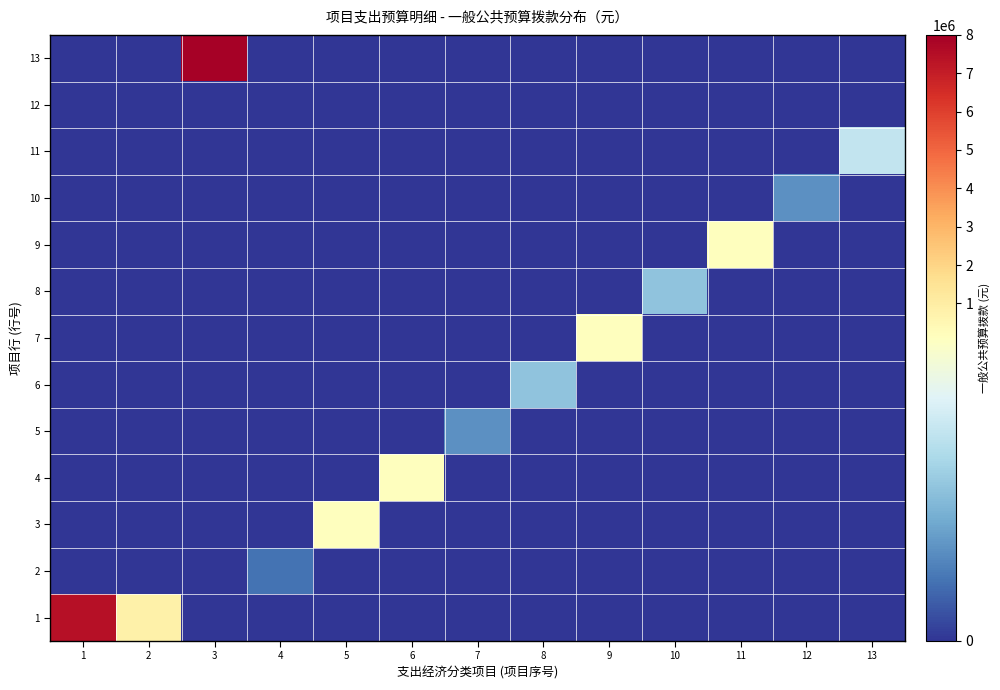

What is the total value across all series at 5?

130000.0